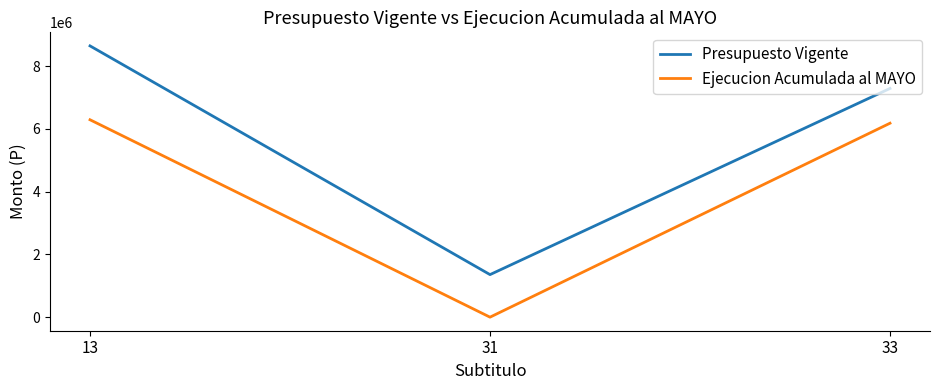

Is this an area chart (filled region under the line)?

No